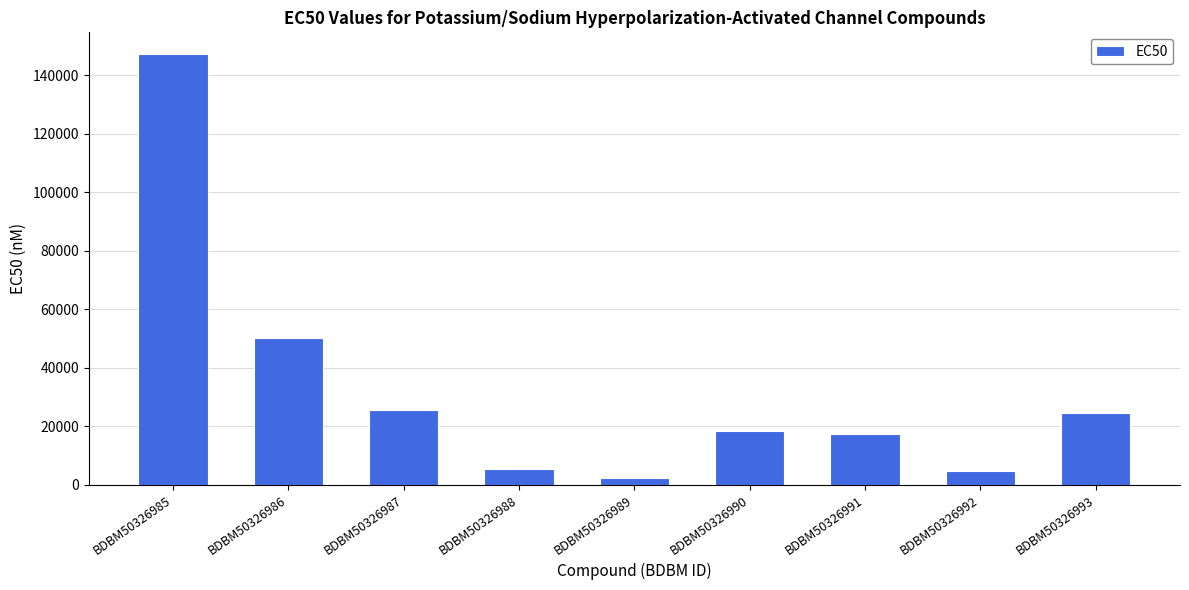

Where is the data nearest to the value 74850?

BDBM50326986